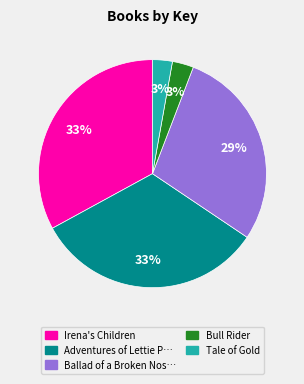

Is there any slice that represents more than half of the pie?

No